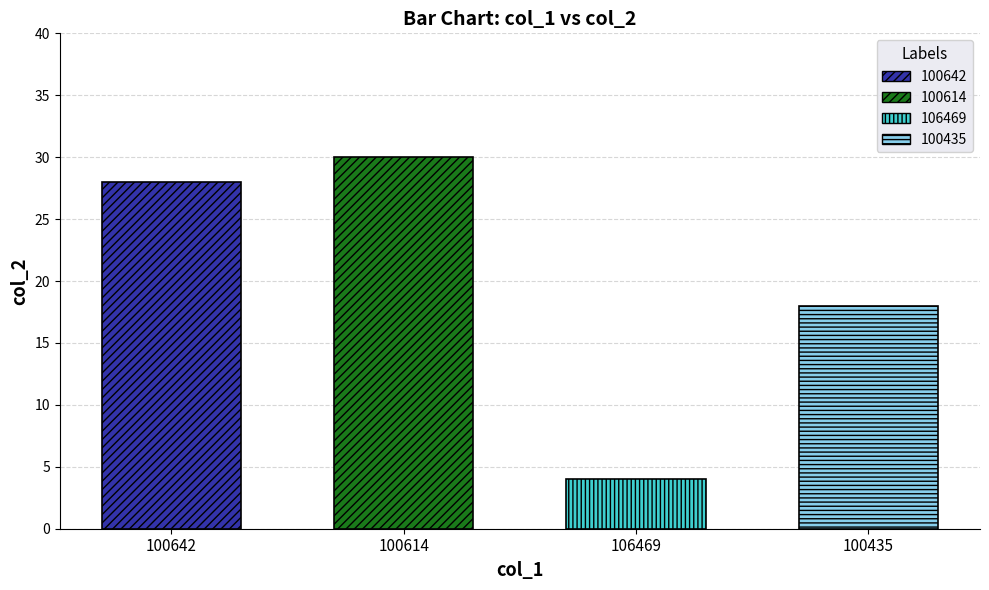

What is the average value?

20